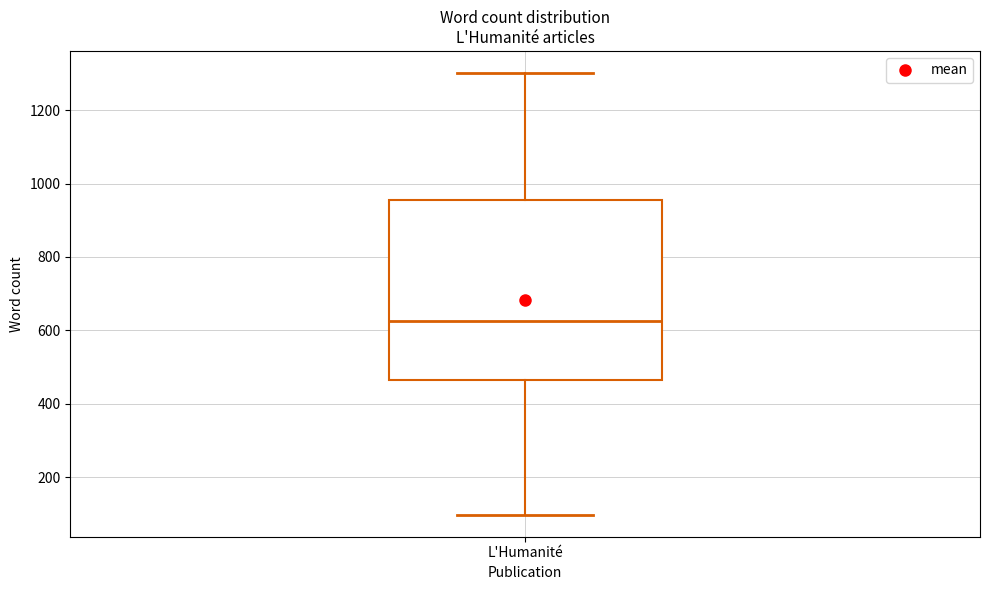

Where does the median line of the box for L'Humanité sit on the y-axis? The values are not printed on the chart, so give them approximately, as read against the axis.

620